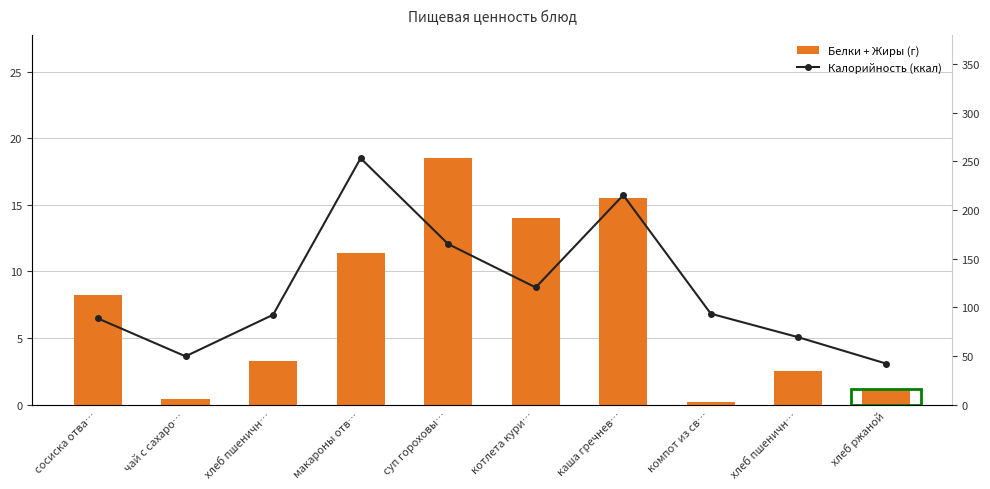

What is the greatest value displayed?

253.3